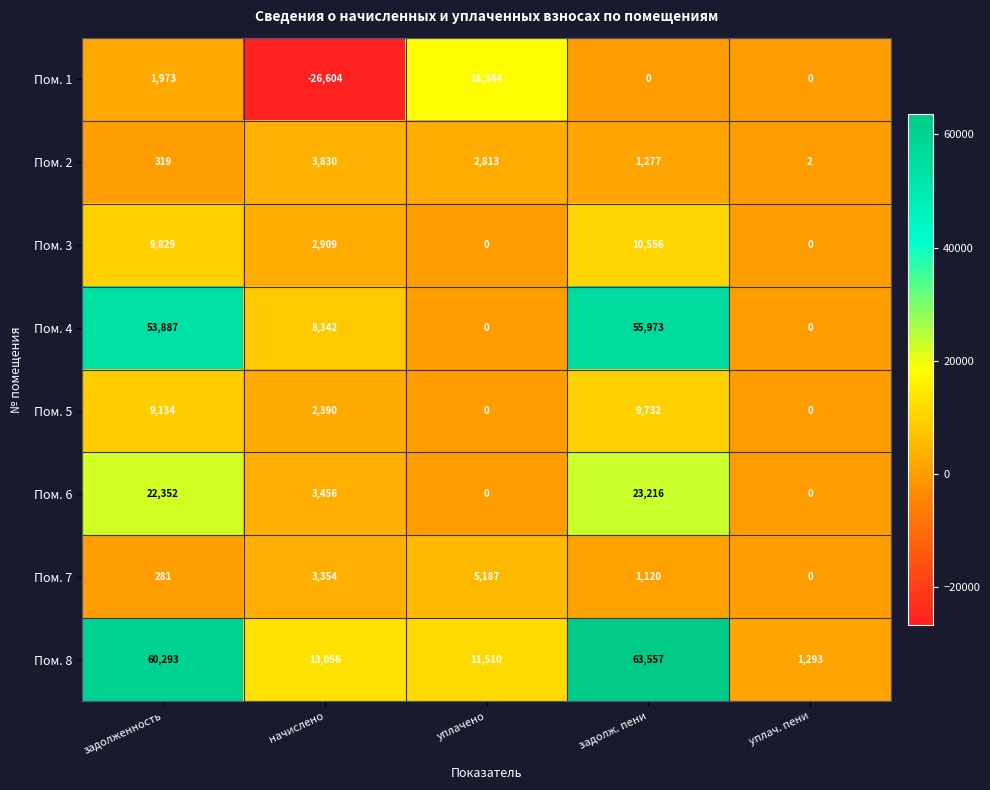

At задолж. пени, list the series in order from smallest to largest.

Пом. 1, Пом. 7, Пом. 2, Пом. 5, Пом. 3, Пом. 6, Пом. 4, Пом. 8